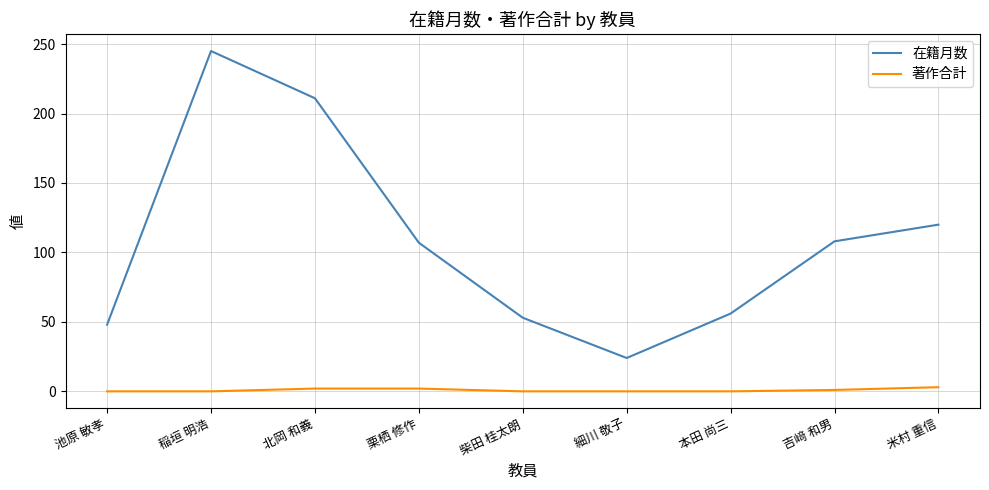

Rank the series by their maximum value, from lowest to highest.

著作合計, 在籍月数